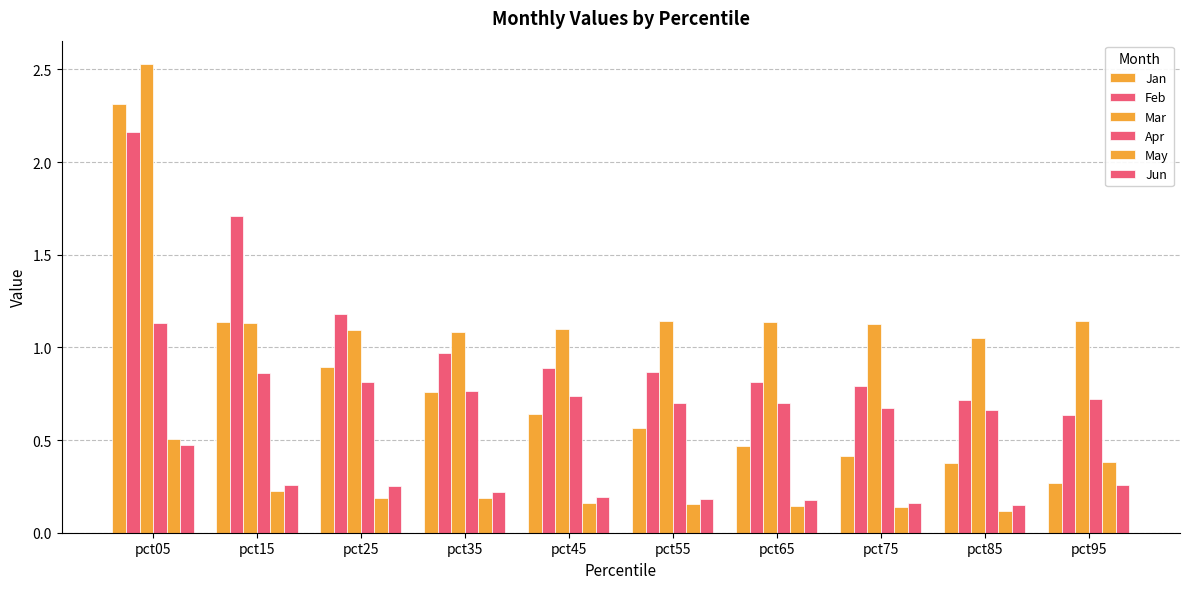

Read the May value at pct55.

0.2